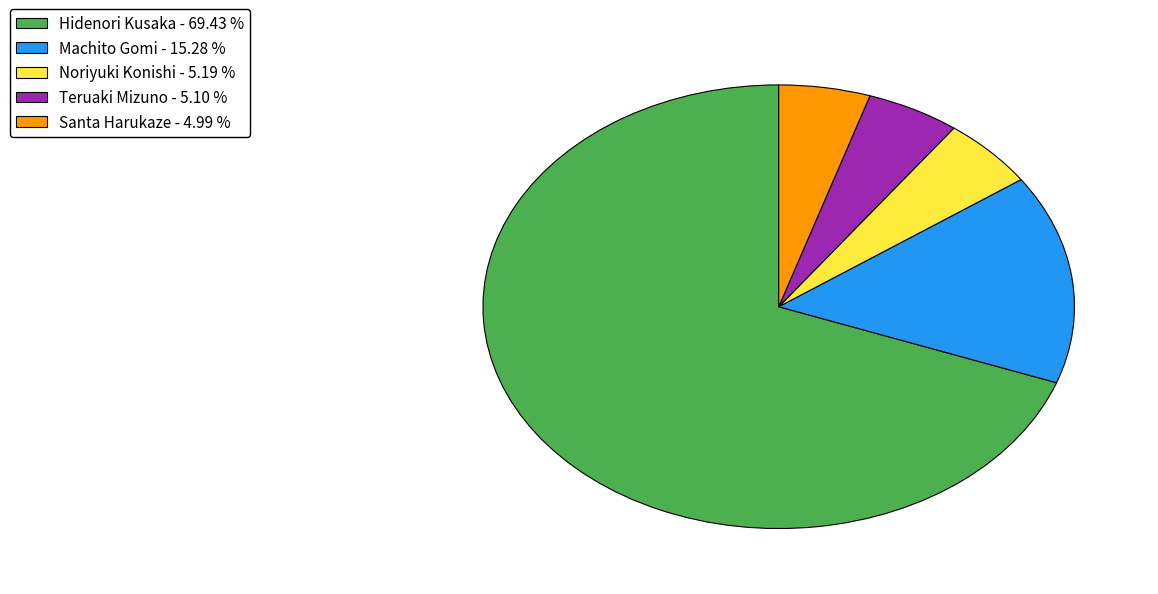

Does Machito Gomi - 15.28 % account for over 50% of the chart?

No